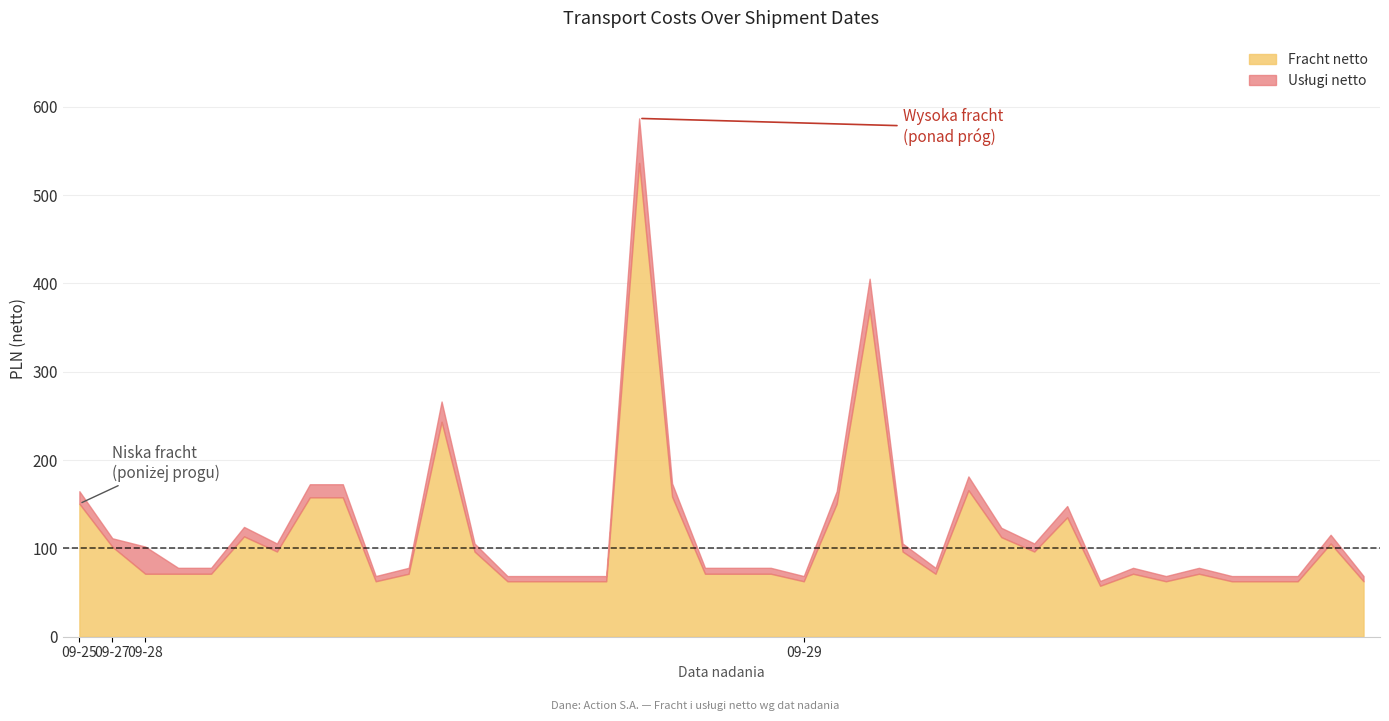

What is the minimum value for Fracht netto?

57.7